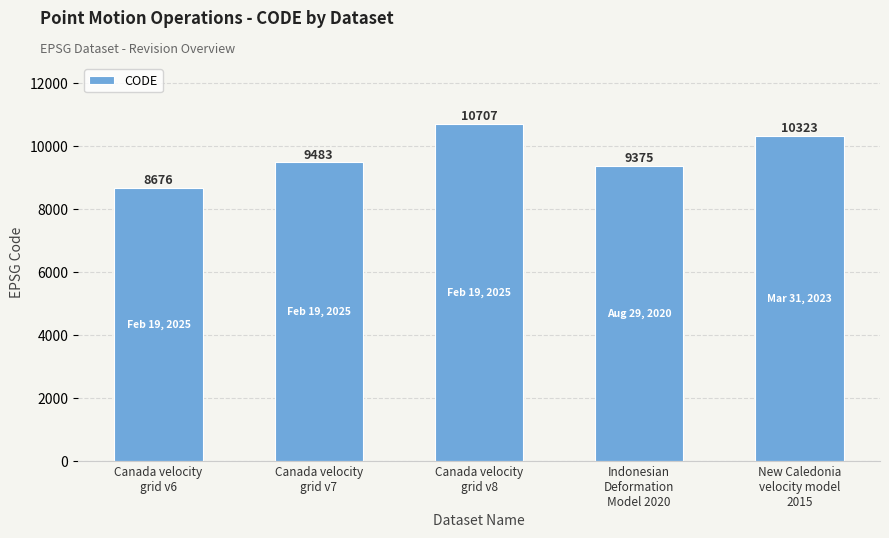

List the labels in order of value, smallest first.

Canada velocity
grid v6, Indonesian
Deformation
Model 2020, Canada velocity
grid v7, New Caledonia
velocity model
2015, Canada velocity
grid v8